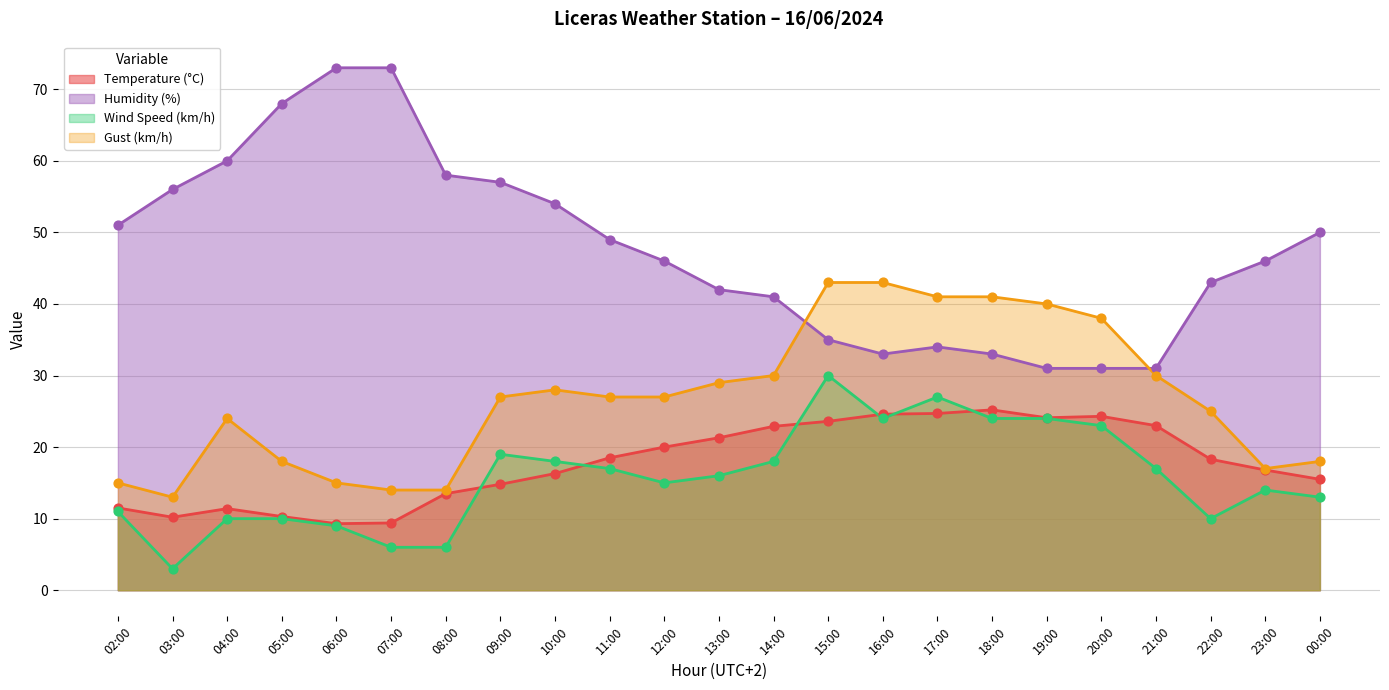

Is the value of Gust (km/h) at 11:00 greater than the value of Humidity (%) at 18:00?

No